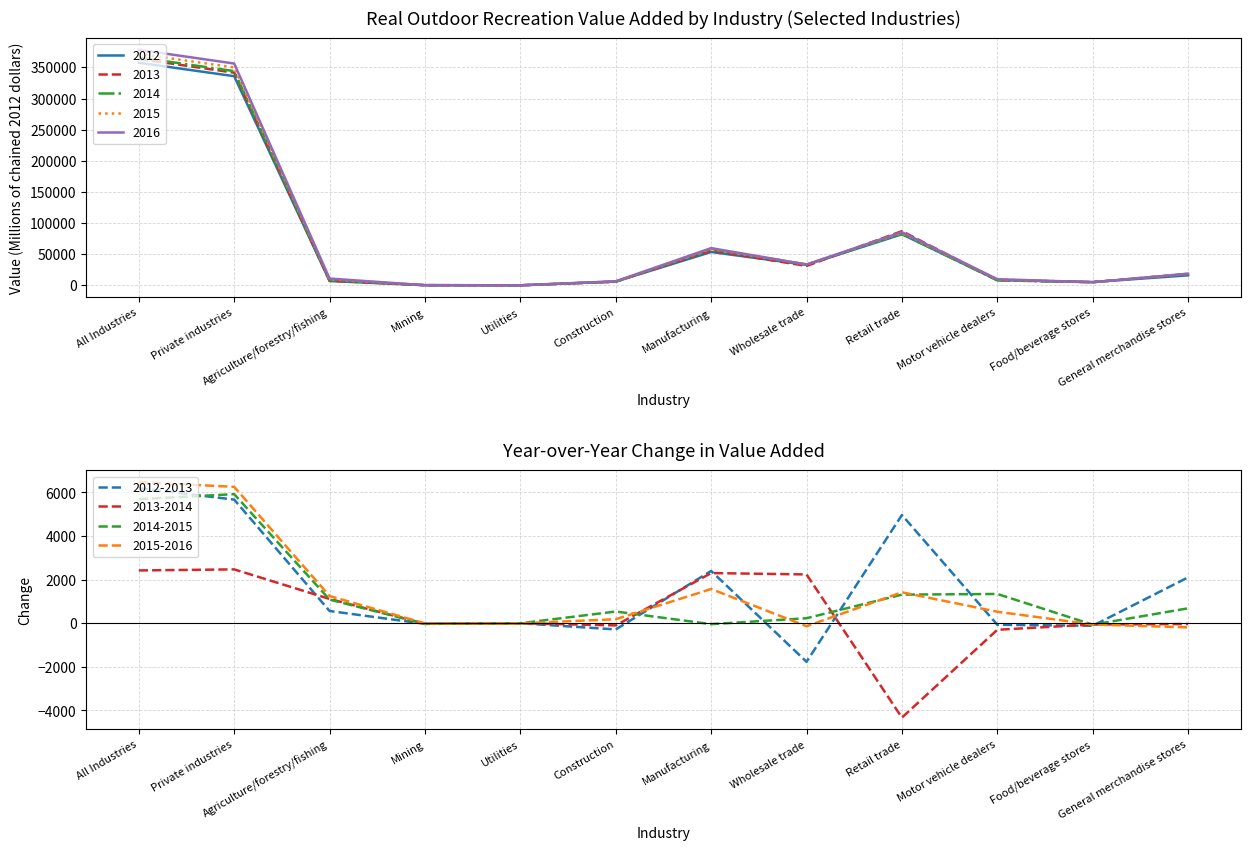

Which series ends up on top after the final intersection of 2016 and 2012?

2016